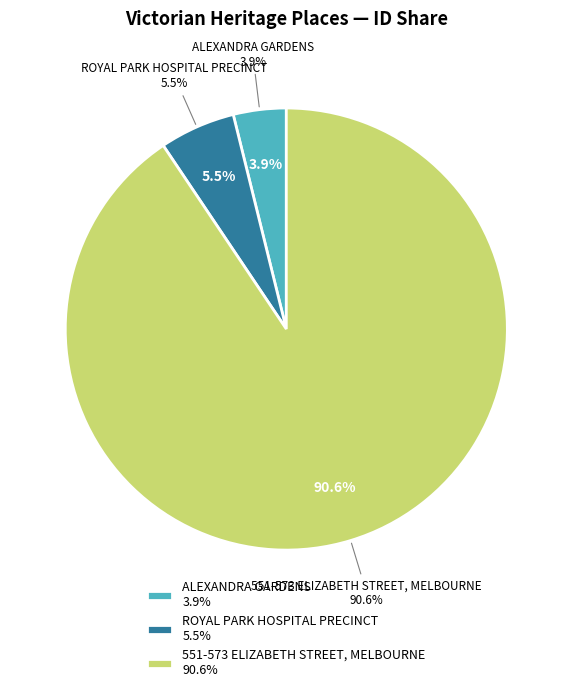

Rank the categories by value from lowest to highest.

ALEXANDRA GARDENS, ROYAL PARK HOSPITAL PRECINCT, 551-573 ELIZABETH STREET, MELBOURNE